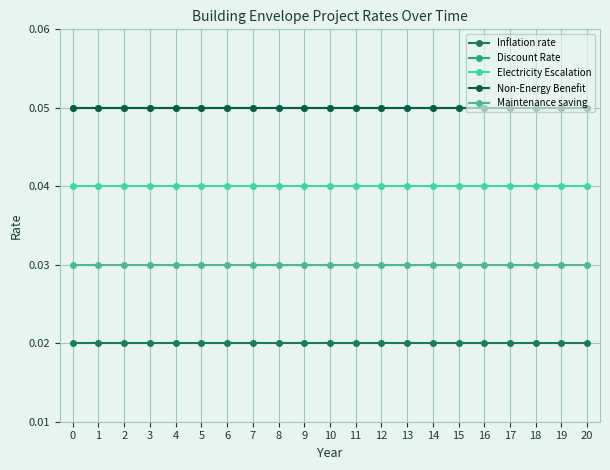

Which series changed the most between 7 and 17?

Inflation rate